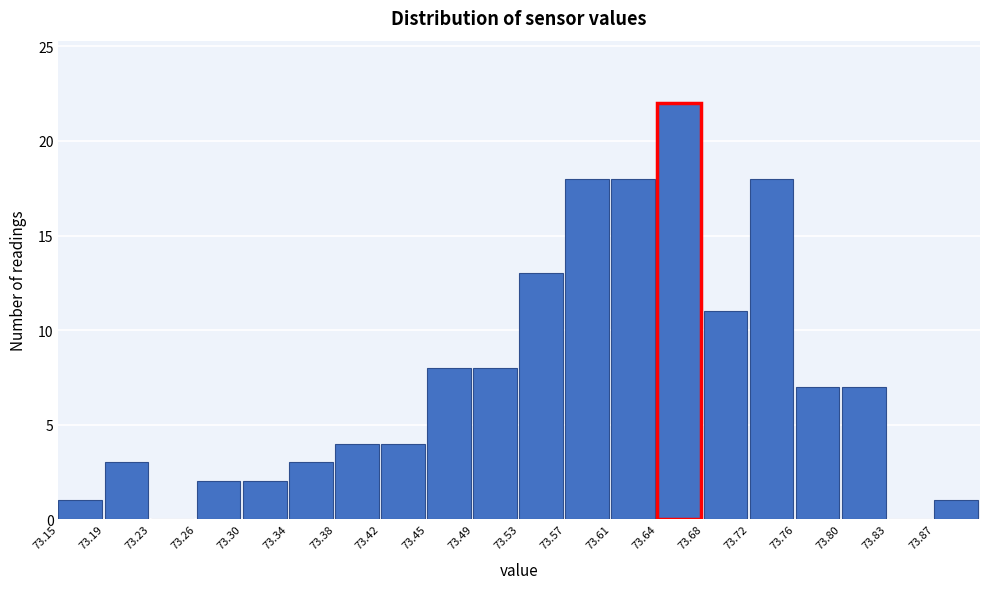

How tall is the bar that spans 73.796 to 73.834 on the x-axis? Neither the bar edges nor the heights are printed on the chart, so give them approximately, as read against the axes.

7